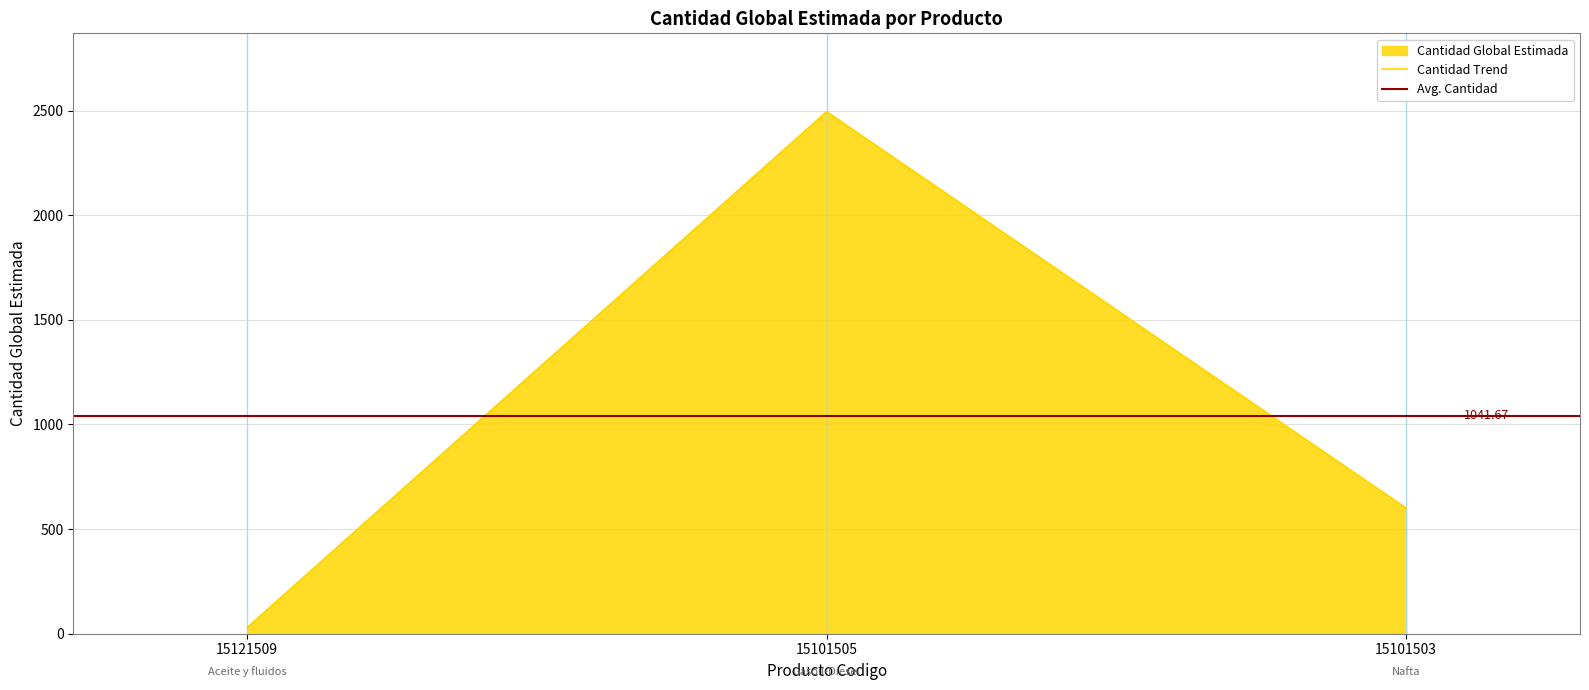

The value at 15101505 is 3679. True or false?

False